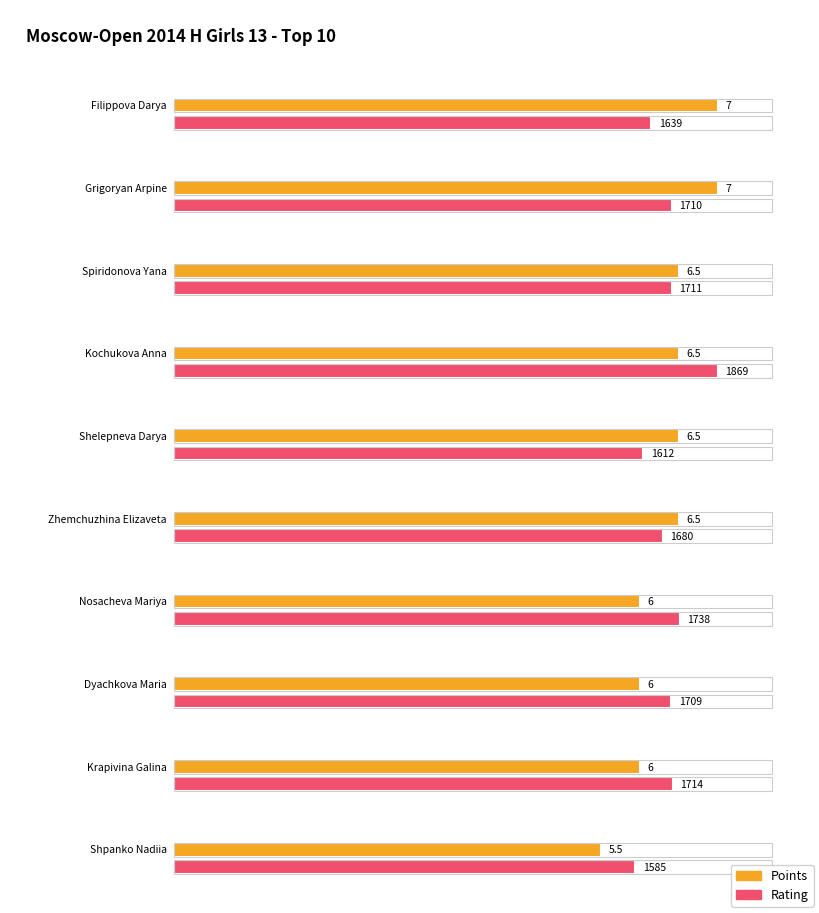

What is the total value across all series at Shpanko Nadiia?

1590.5